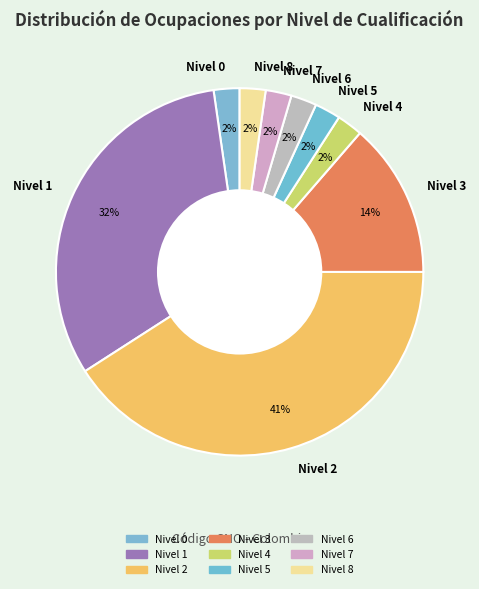

Do Nivel 1 and Nivel 3 together represent more than half of the pie?

No